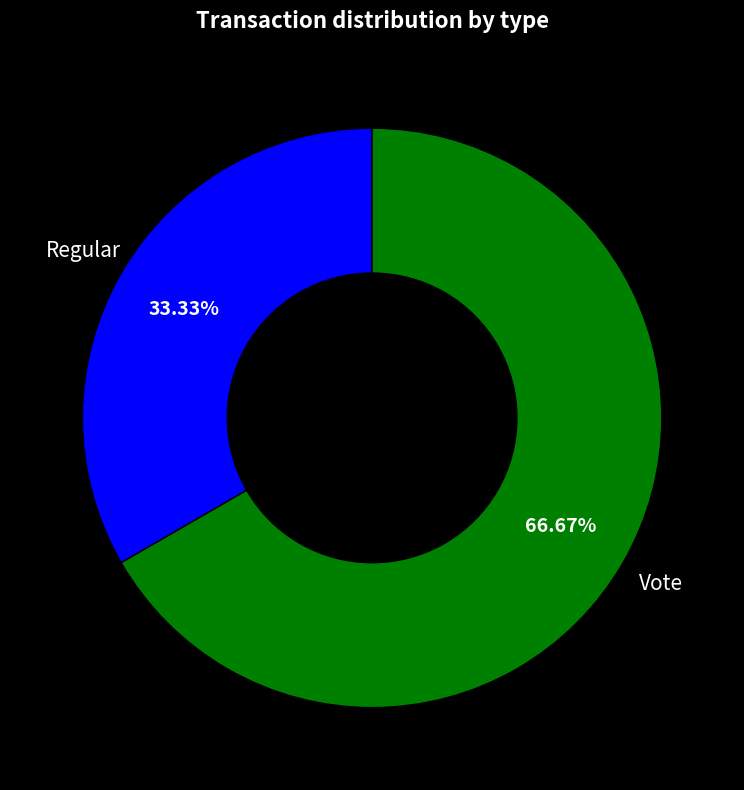

The Regular slice represents 45% of the pie. True or false?

False